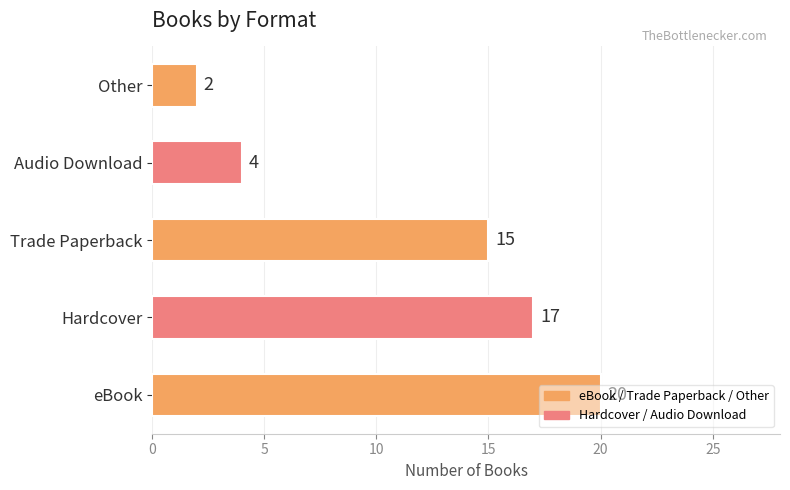

What is the difference between the second highest and minimum values?

15